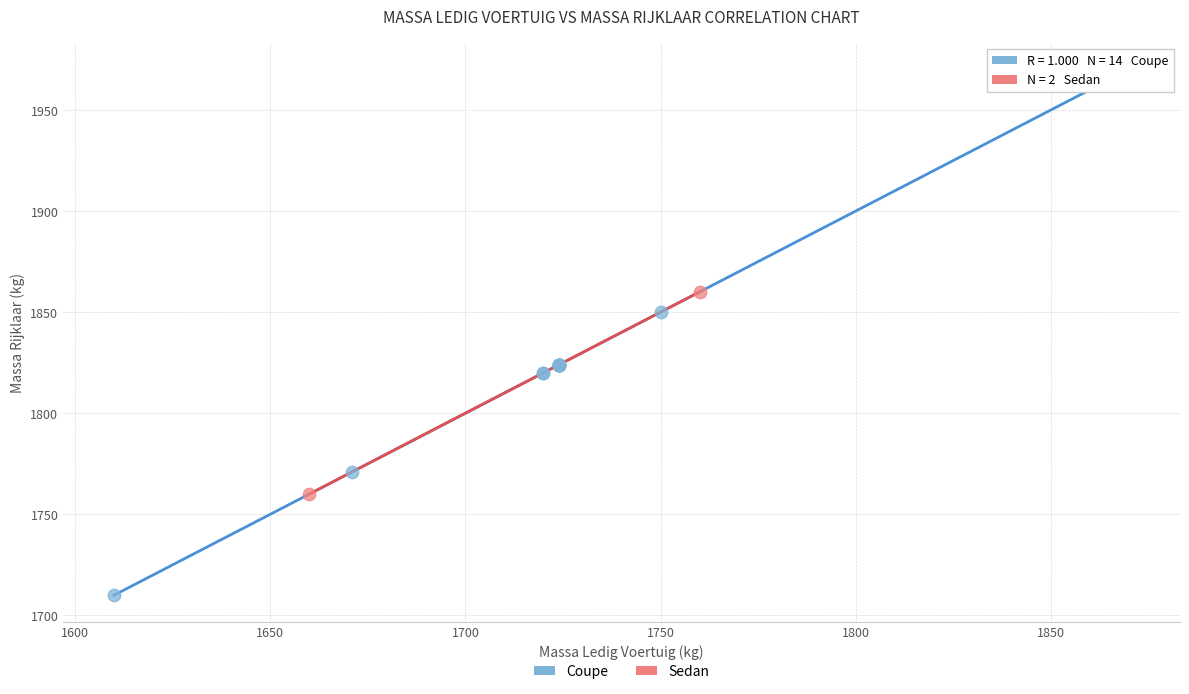

What are all the series names shown in the legend?

Coupe, Sedan